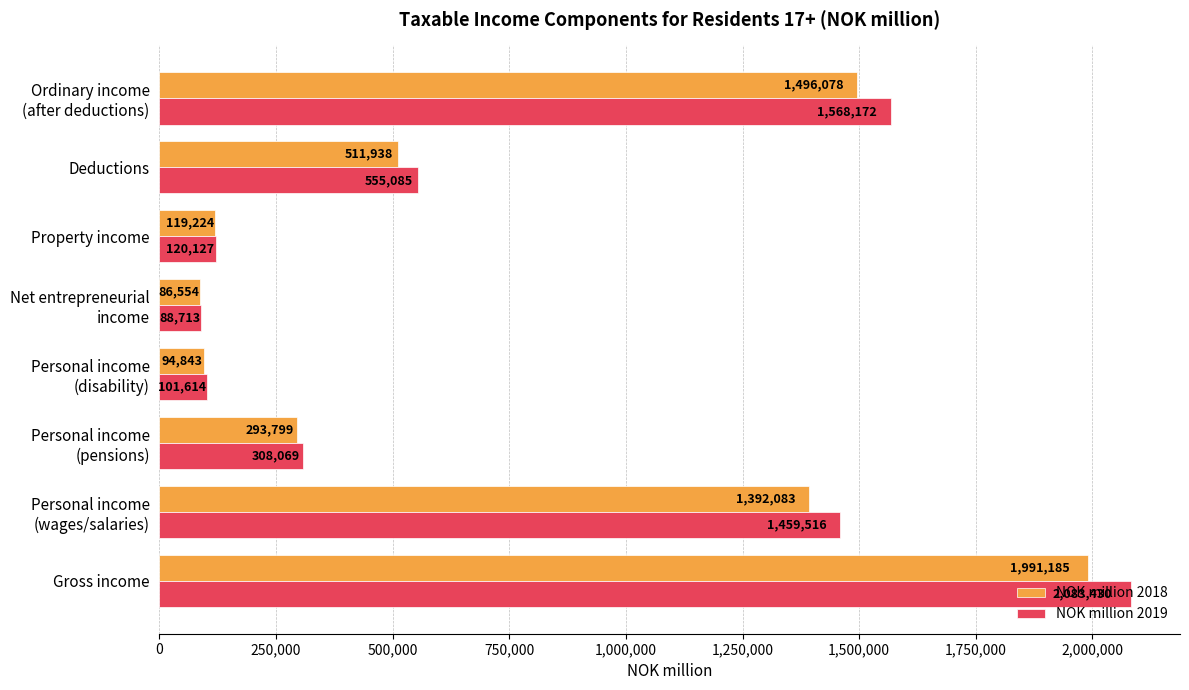

True or false: NOK million 2019 has a value of 2083430 at Gross income.

True